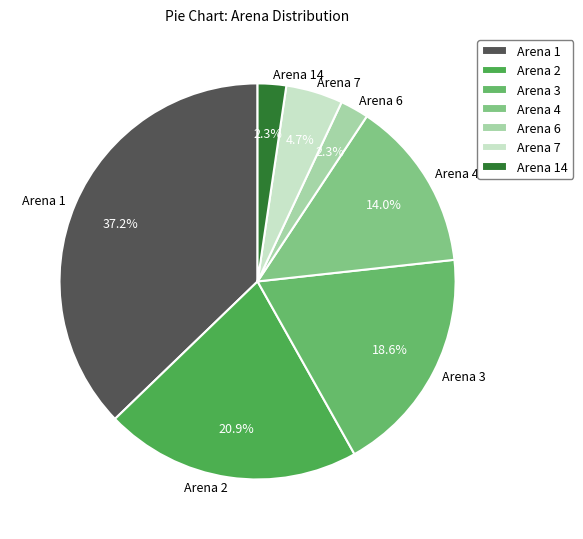

To the nearest percent, what is the difference between the largest and smallest slice percentages?

35%